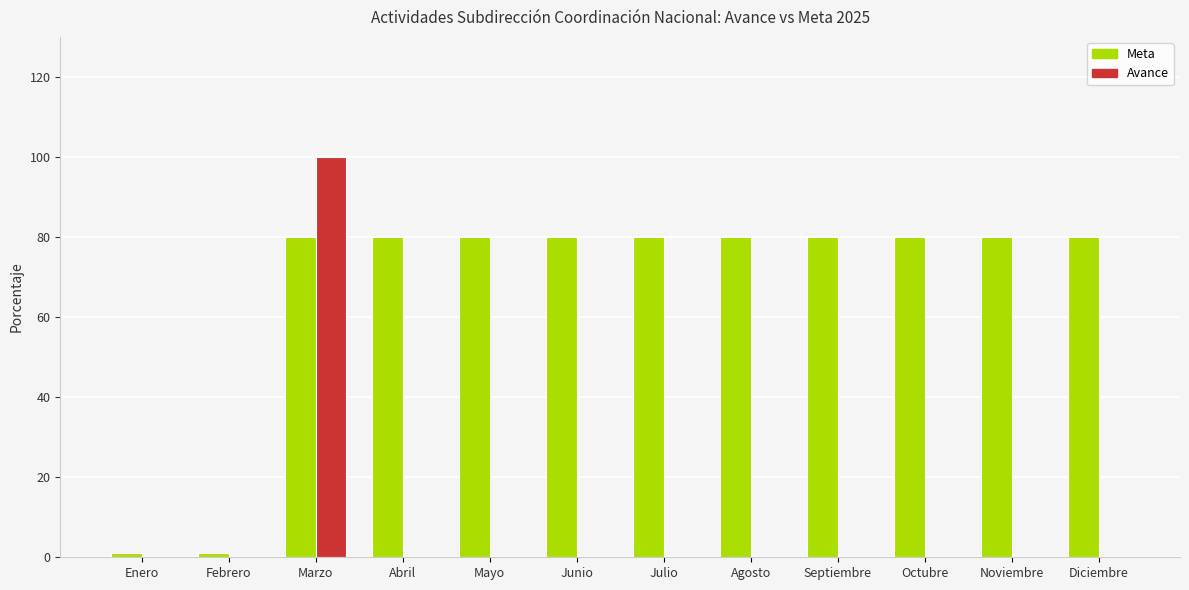

Between Marzo and Agosto, which series saw the biggest shift?

Avance